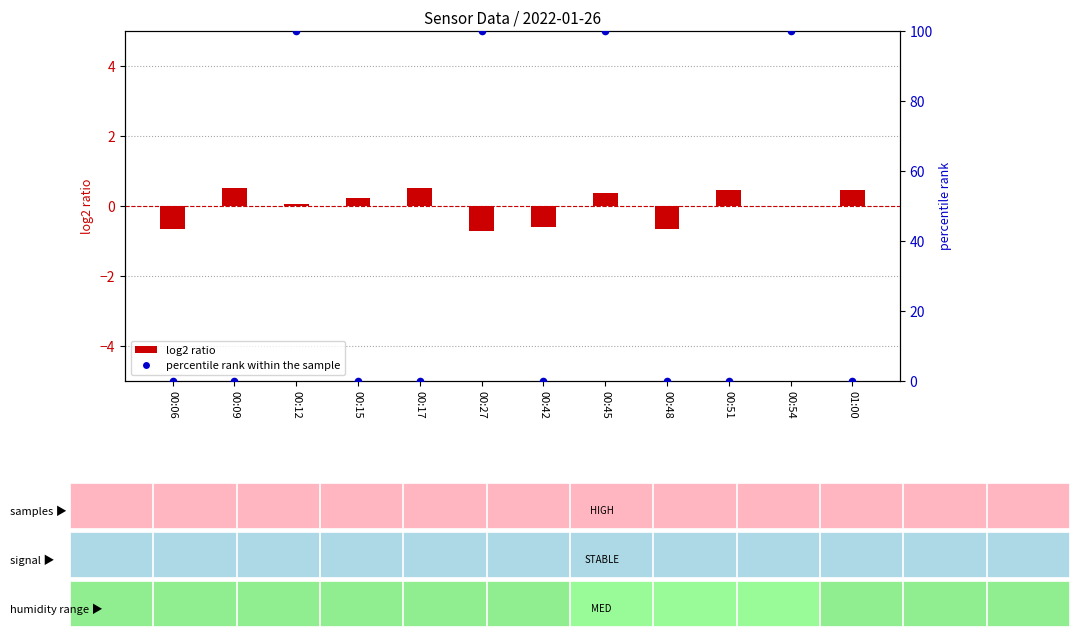

What are all the series names shown in the legend?

log2 ratio, percentile rank within the sample